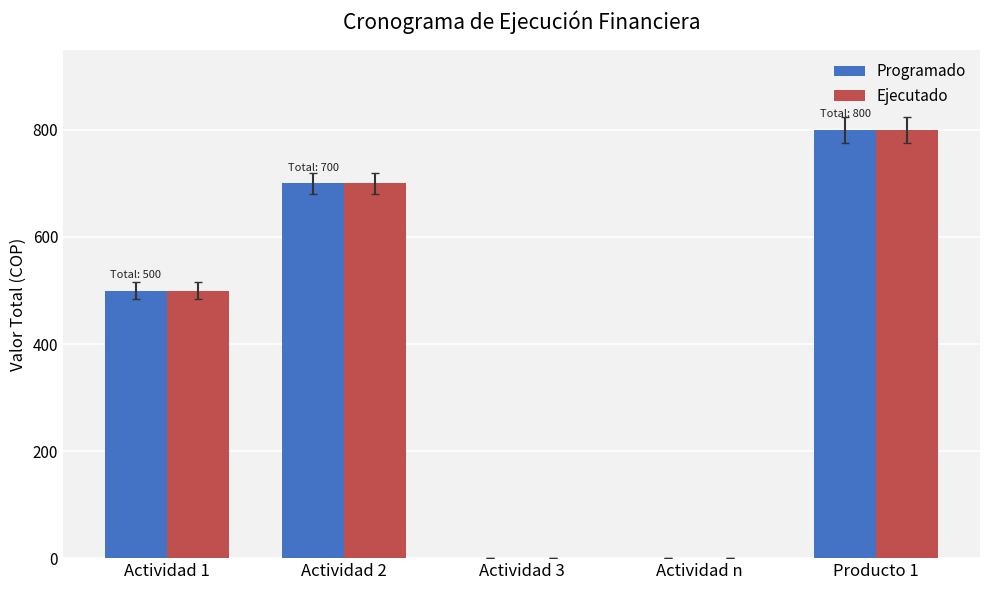

Is the value of Ejecutado at Actividad 2 greater than the value of Programado at Producto 1?

No